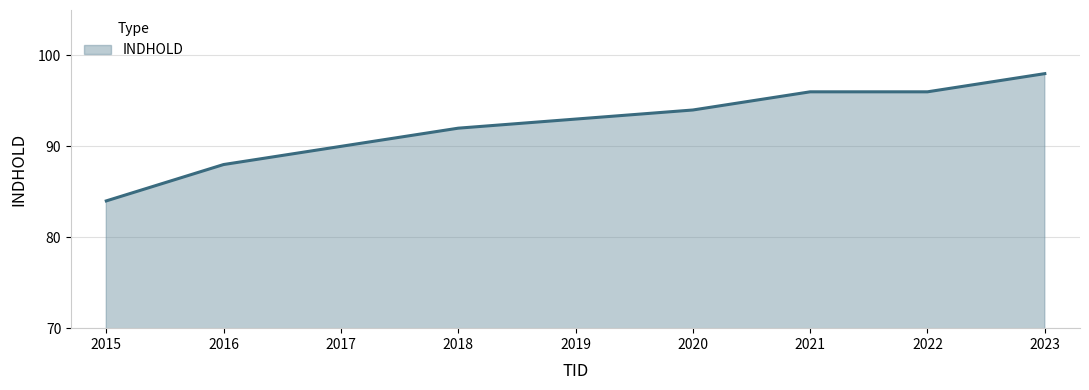

What is the difference between the maximum and second lowest values?

10